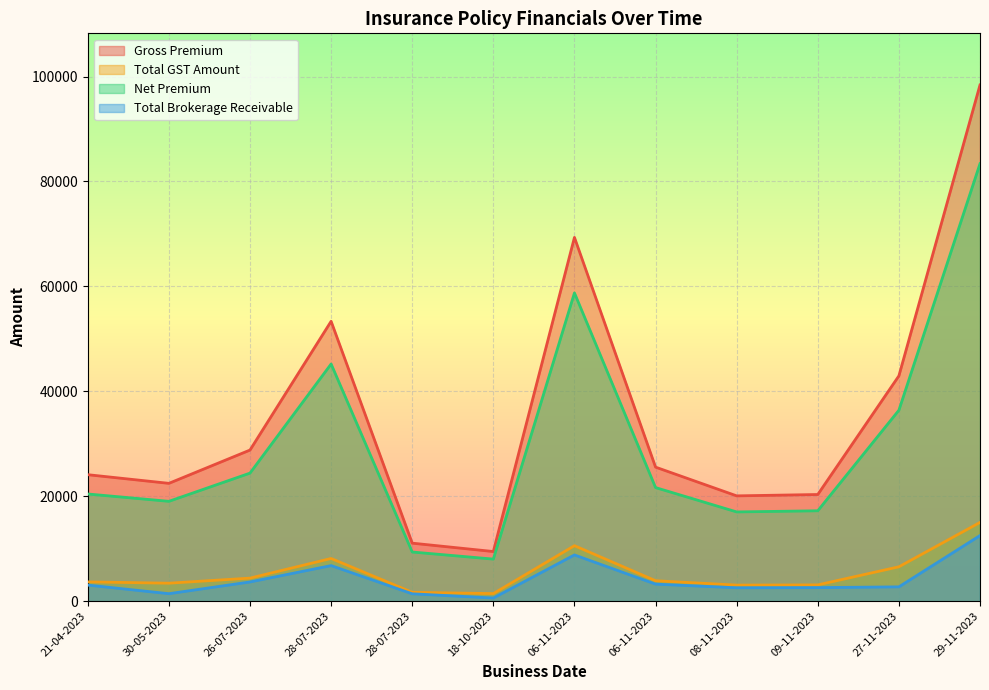

How many lines are shown in the chart?

4